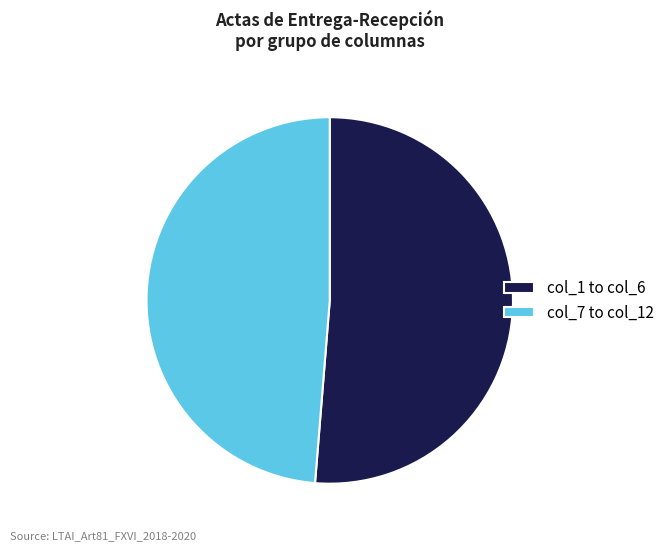

Which has a higher value, col_7 to col_12 or col_1 to col_6?

col_1 to col_6